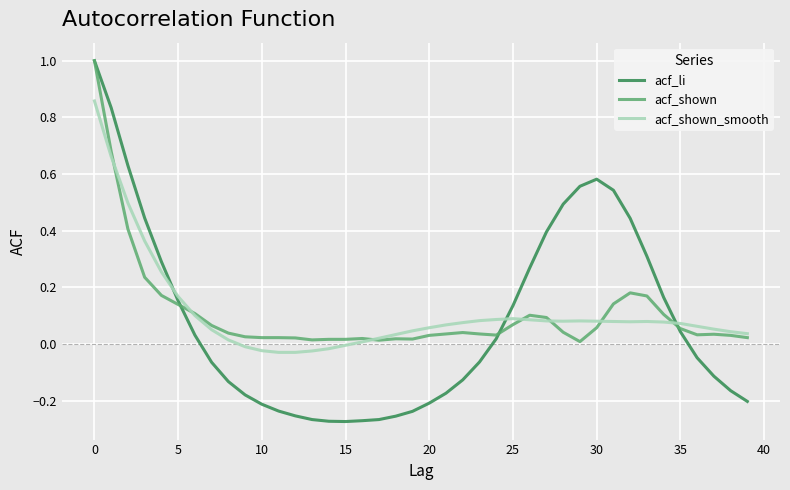

What is the greatest value displayed?

1.0